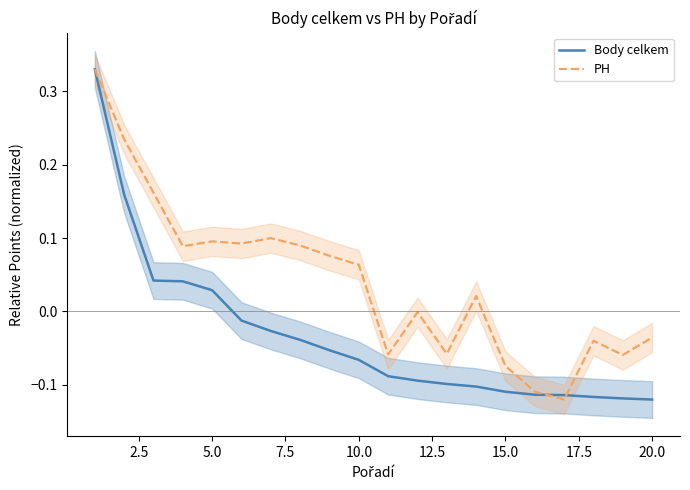

What is the difference between the second highest and second lowest values in the Body celkem series?

0.3